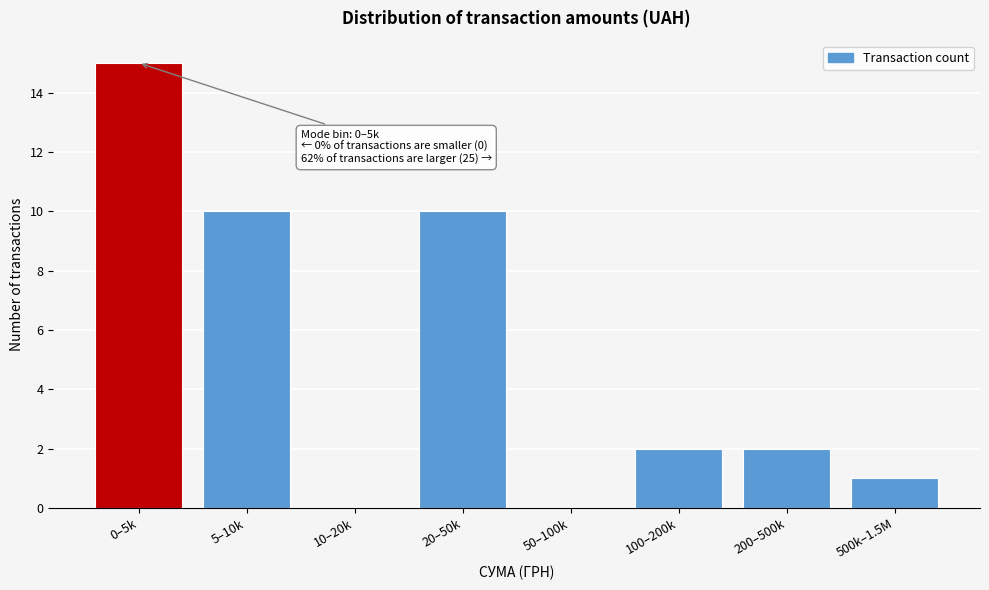

Reading left to right, what are all the values shown in this chart?

0–5k=15	5–10k=10	10–20k=0	20–50k=10	50–100k=0	100–200k=2	200–500k=2	500k–1.5M=1